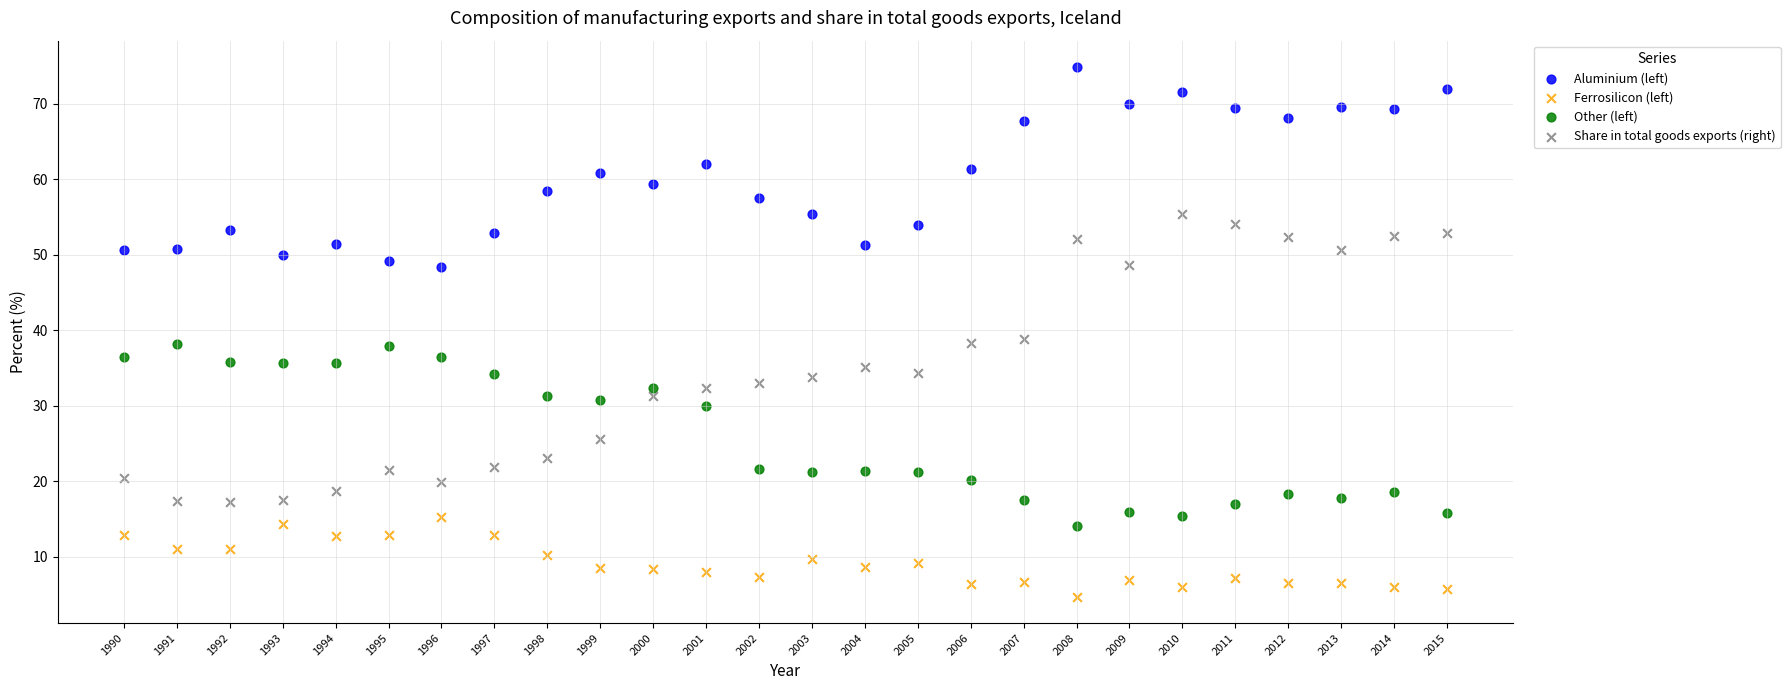

Across all data points, what is the range of X values (max minus min)?

25.0